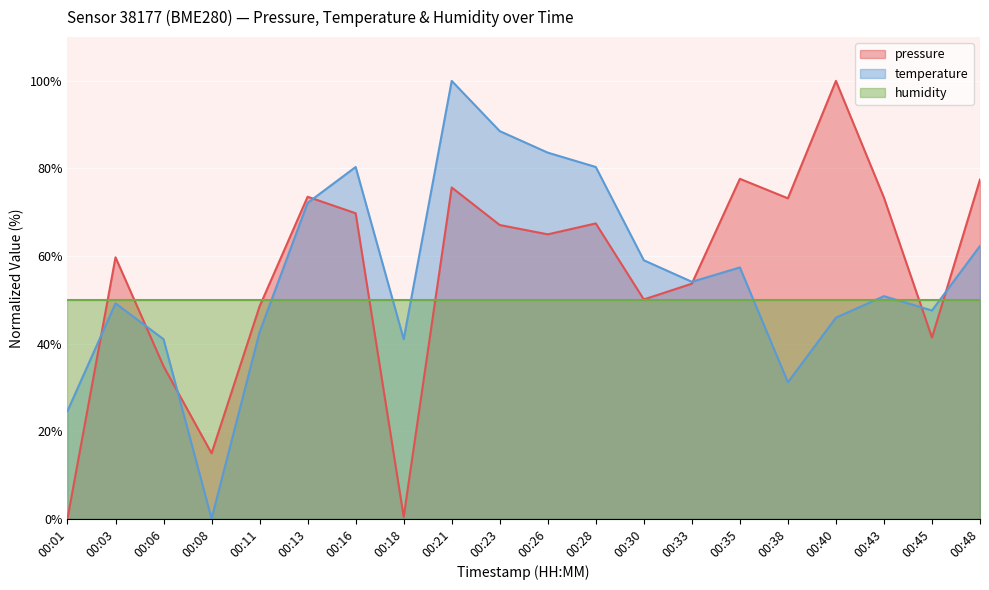

At which category is the sum across all series the highest?

00:21